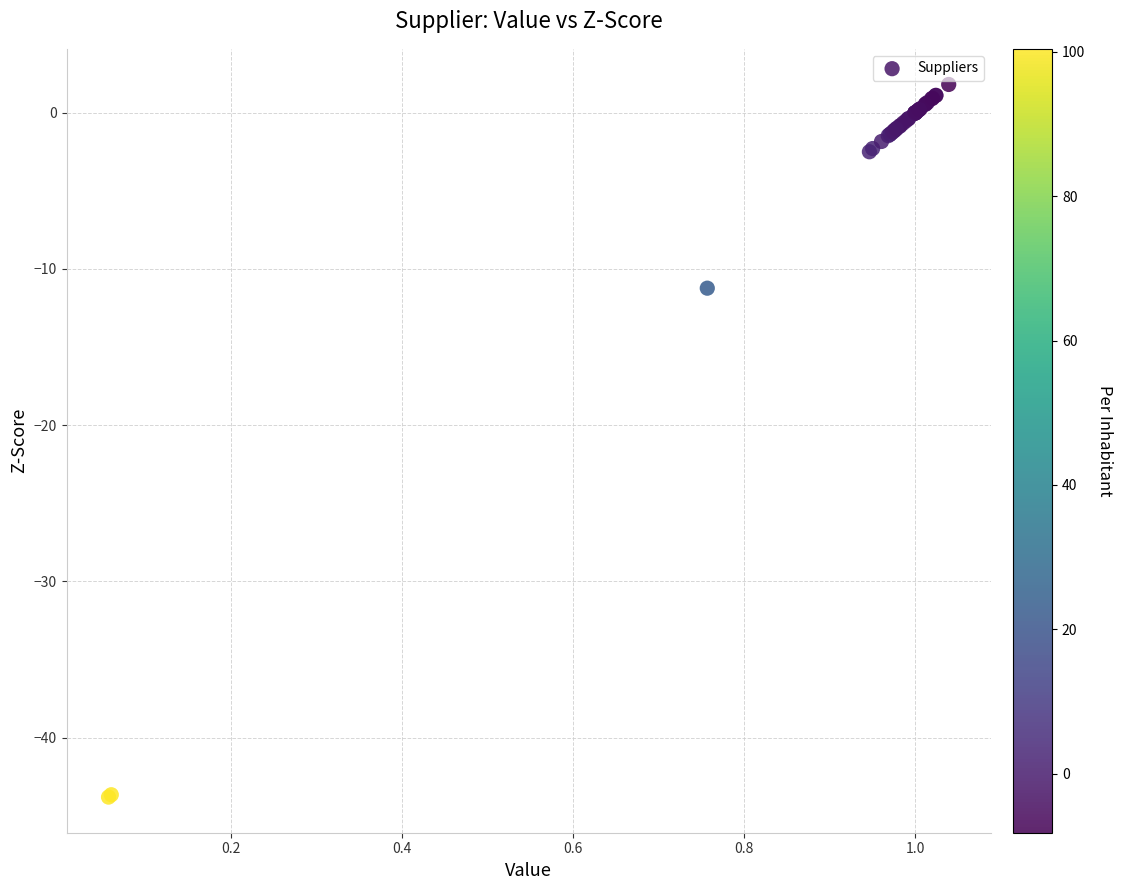

What Y value in the scatter plot is closest to -21?

-11.2